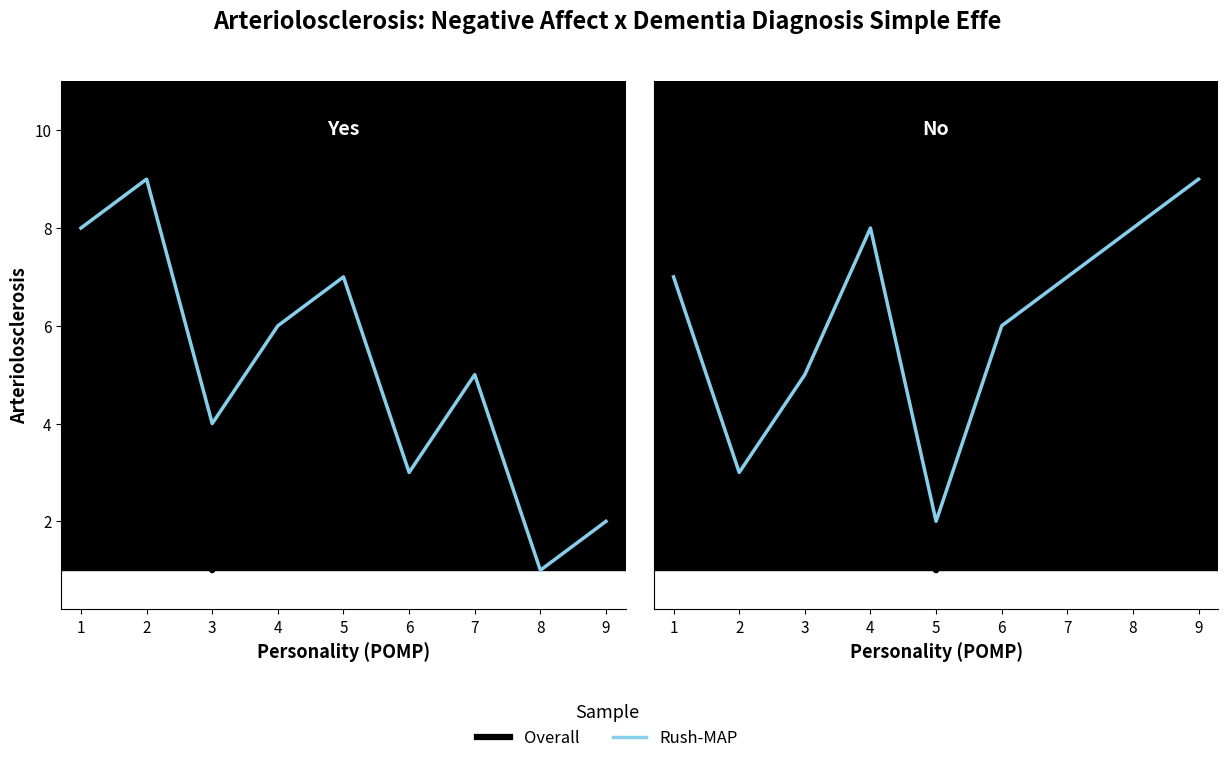

What is the total value across all series at 3?

11